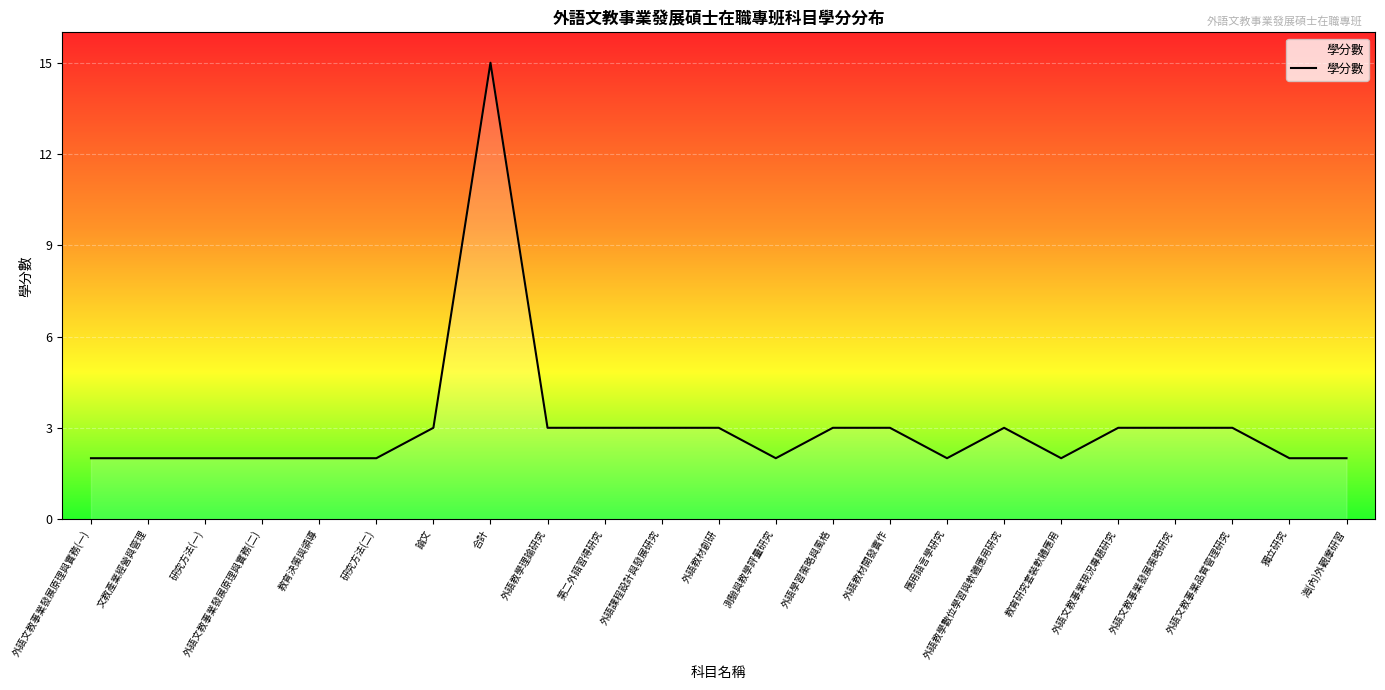

What is the minimum value shown in the chart?

2